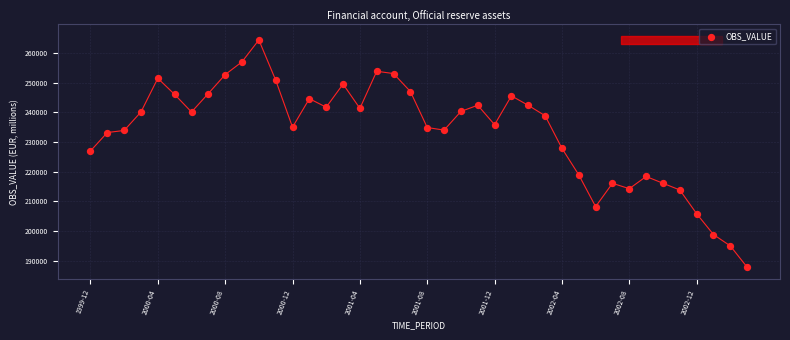

What is the range of Y values (max minus min)?

76627.2